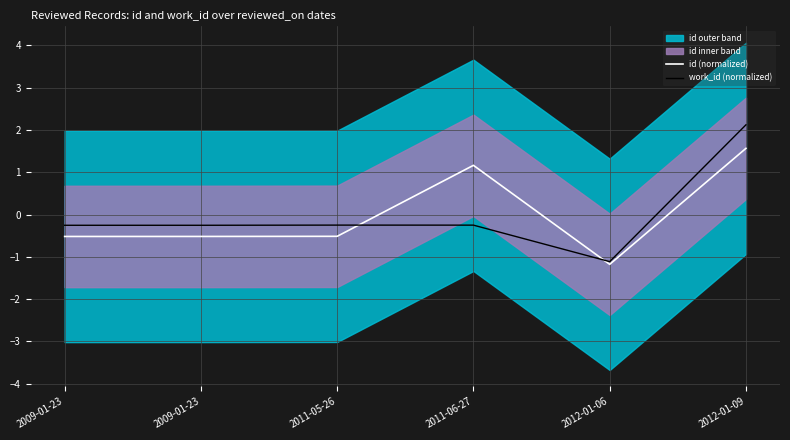

Where is work_id (normalized) nearest to the value 0?

2011-05-26